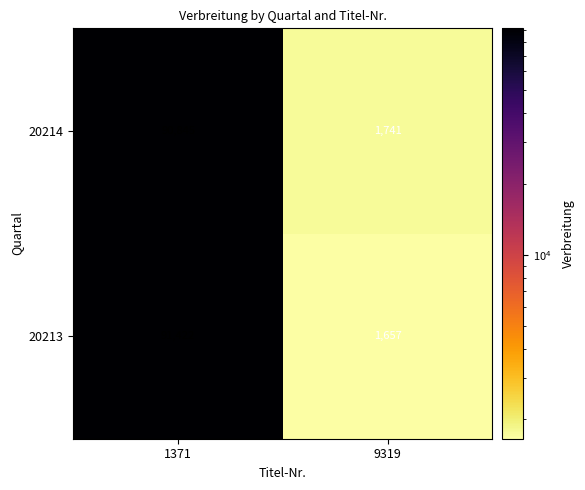

Reading left to right, what are all the values shown in this chart?

20214: 1371=90845	9319=1741
20213: 1371=91422	9319=1657